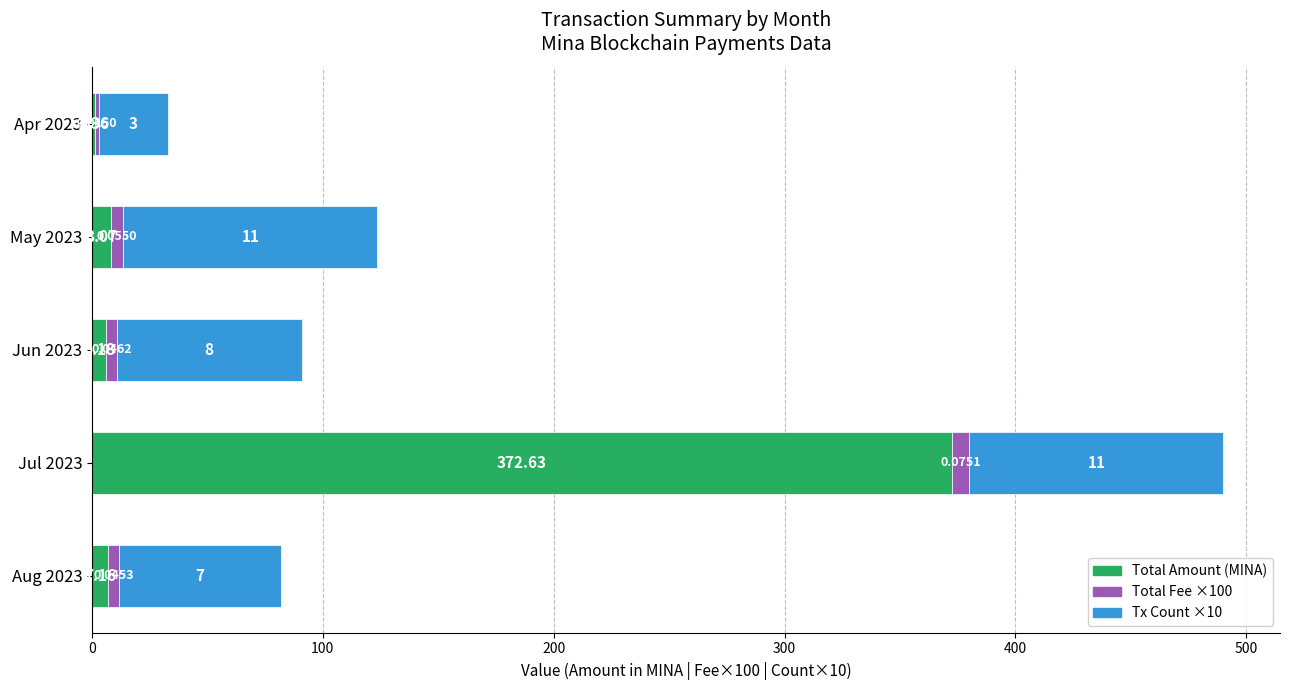

Reading left to right, list all the values displayed in this chart.

Total Amount: 7.2	372.6	6.2	8.1	1.4
Total Fee ×100: 4.5	7.5	4.6	5.5	1.5
Tx Count ×10: 70.0	110.0	80.0	110.0	30.0